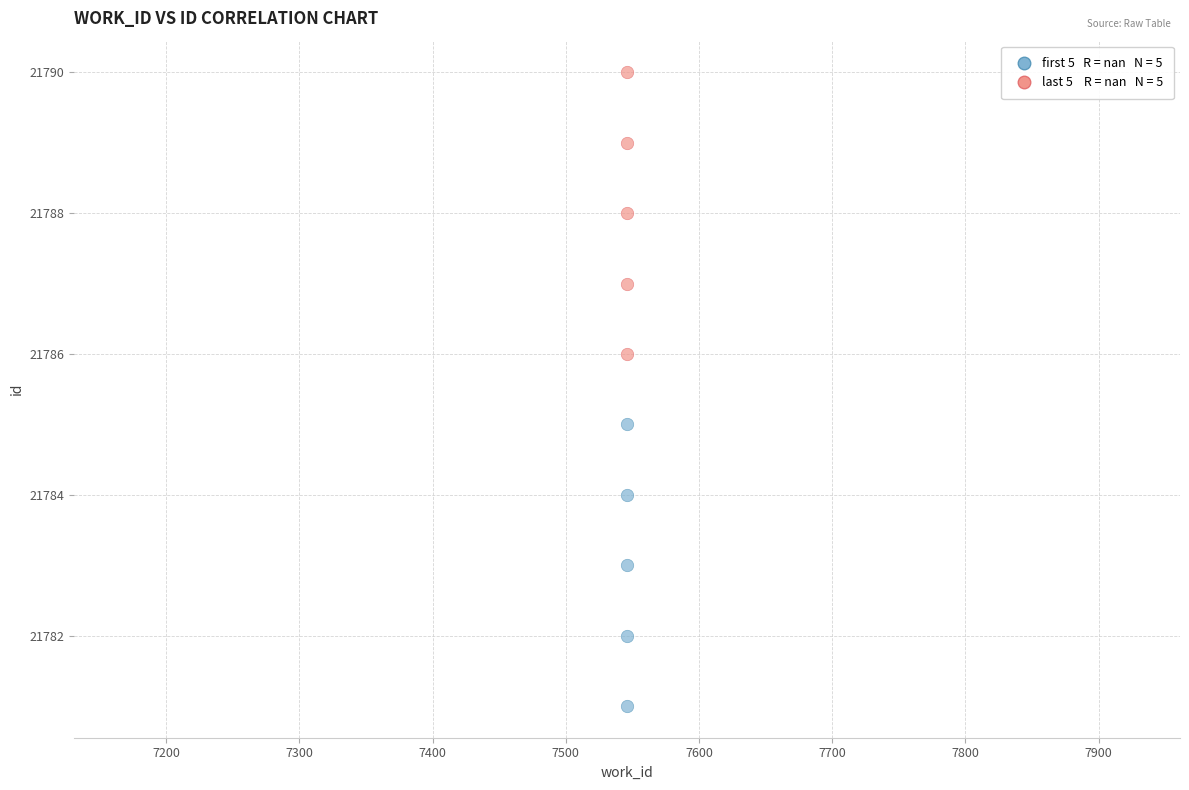

Across all data points, what is the average Y value?

21786